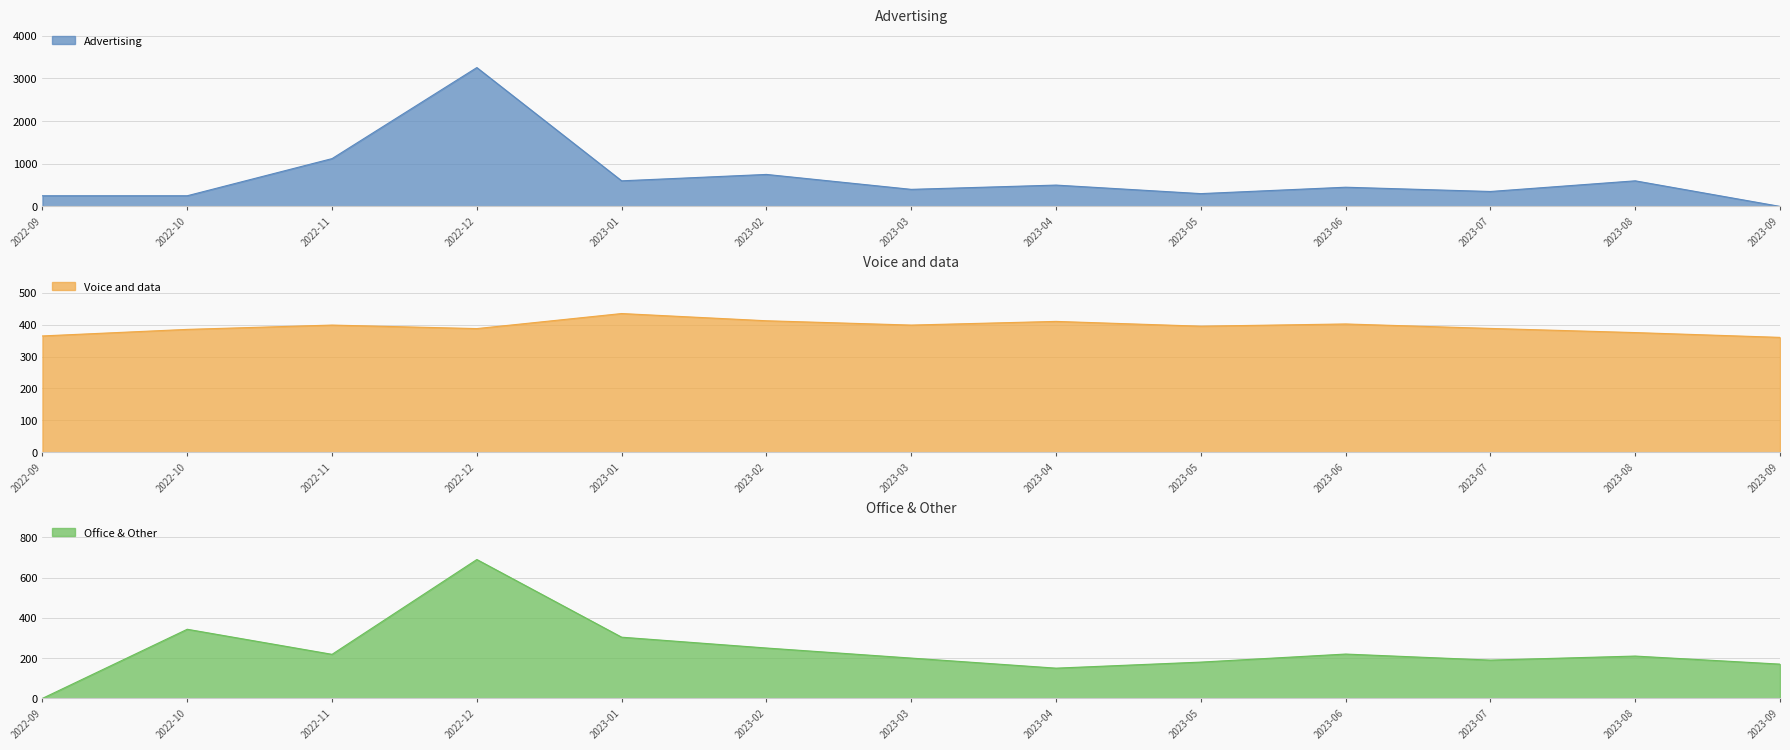

Which series has the largest total across all categories?

Advertising